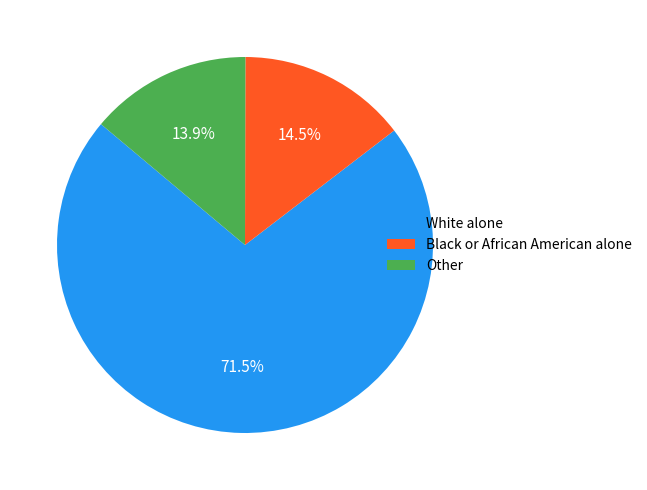

Which slice represents more than half of the pie?

White alone